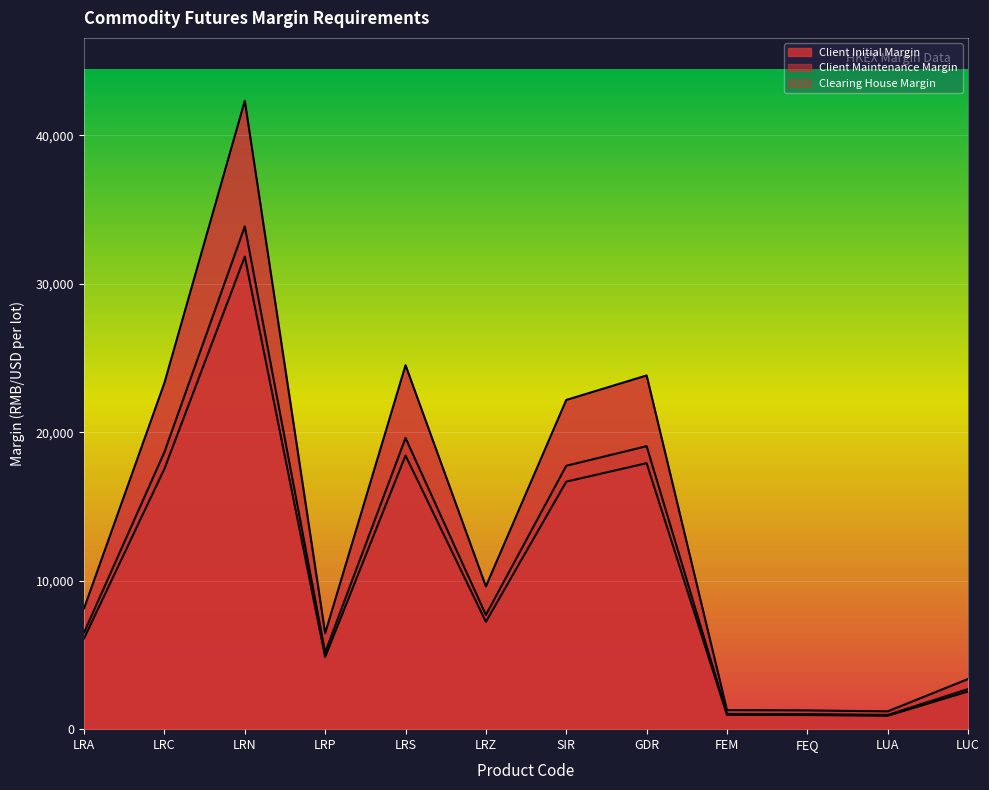

What is the label of the 9th point from the right?

LRP